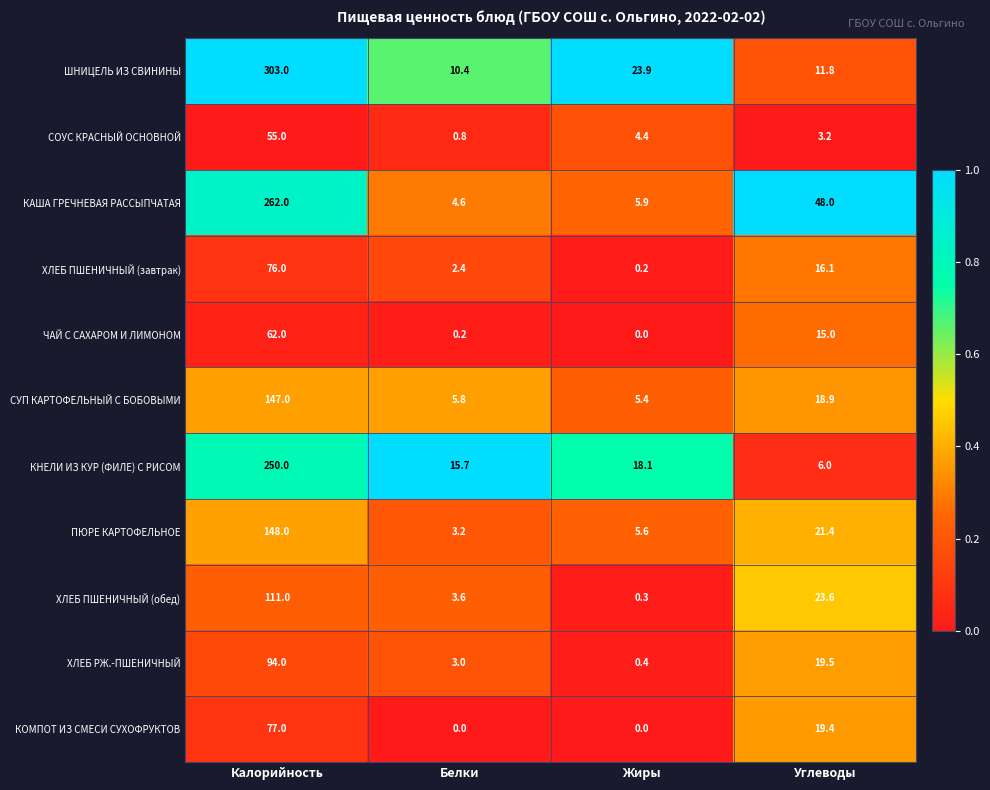

Which series has the largest total across all categories?

ШНИЦЕЛЬ ИЗ СВИНИНЫ